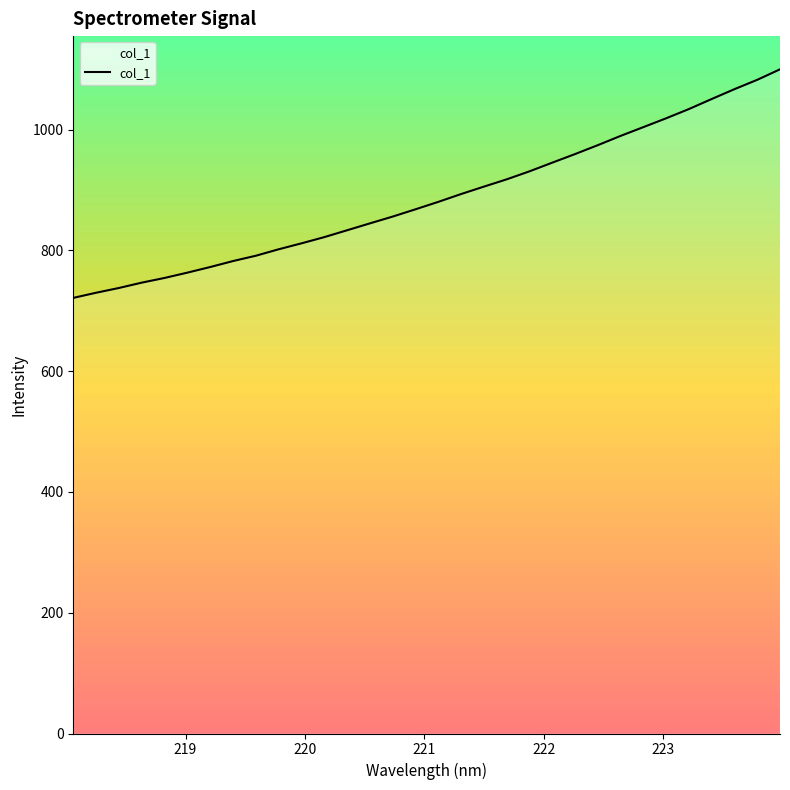

What is the smallest value displayed?

721.3